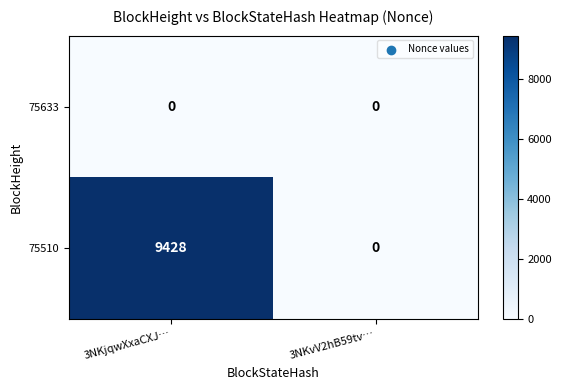

What is the average value of the 75510 series?

4714